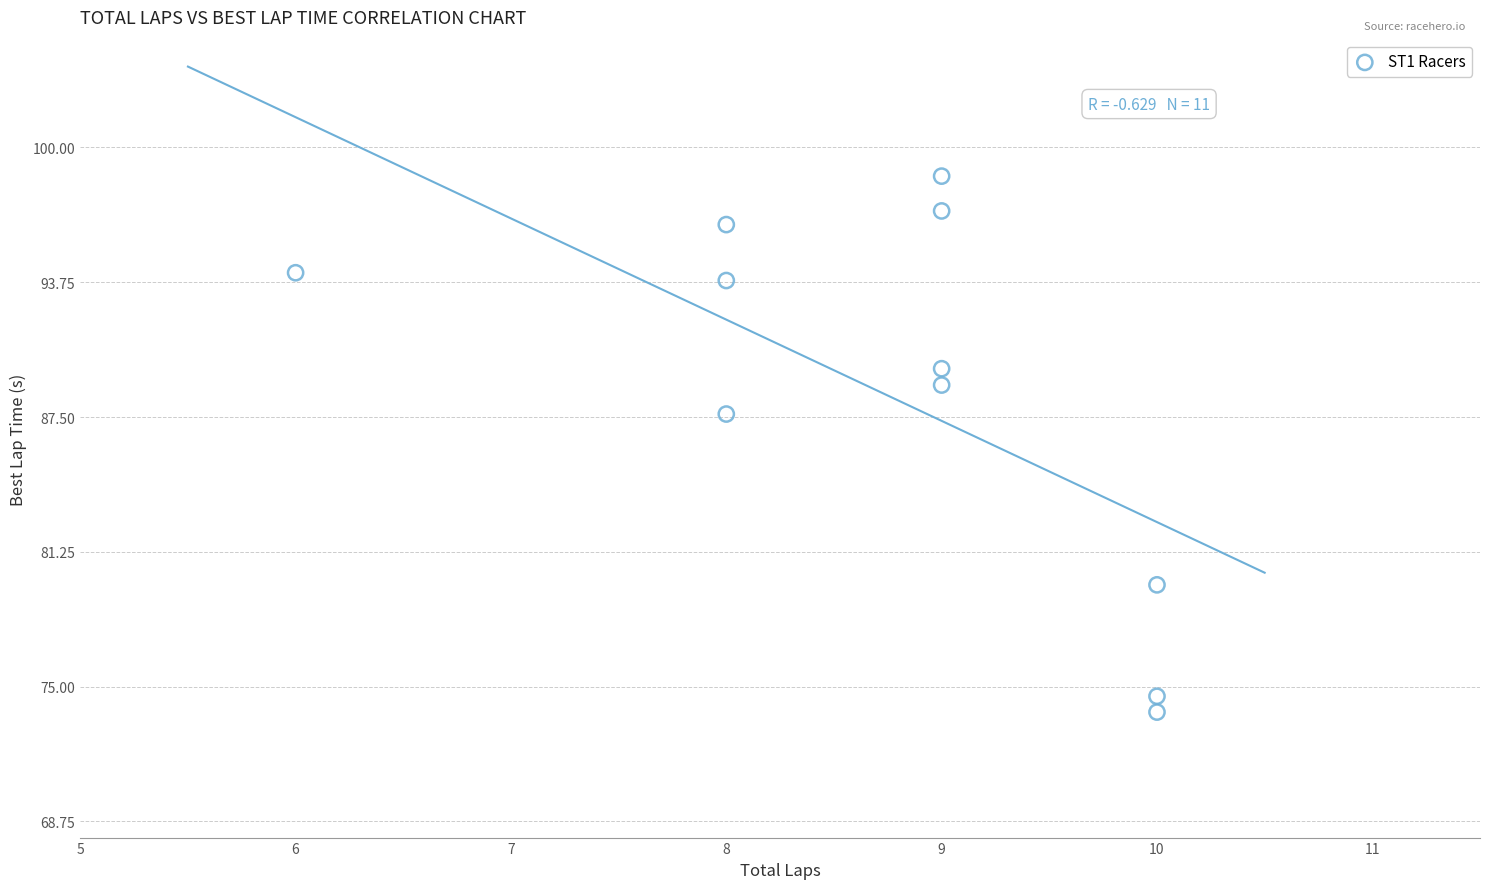

What Y value in the scatter plot is closest to 86?

87.6